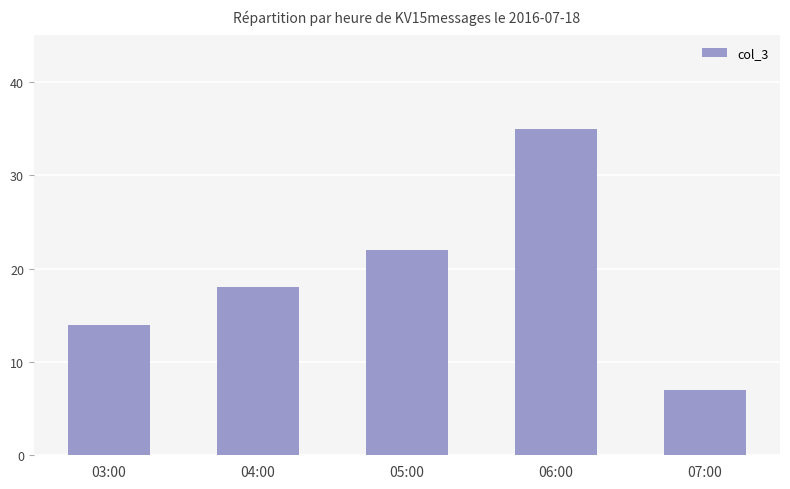

What is the label of the 1st bar from the left?

03:00